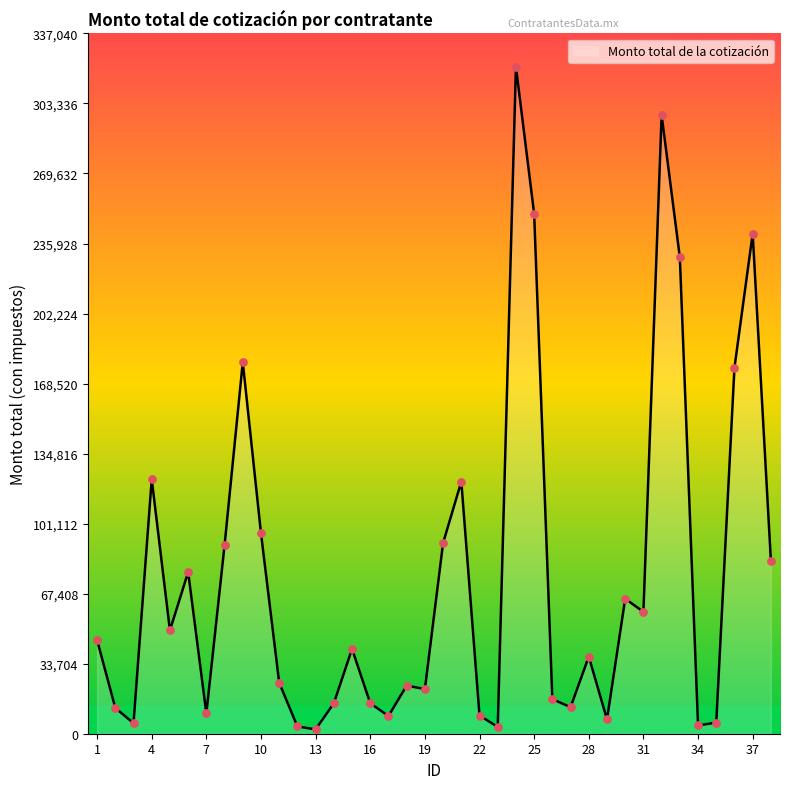

What is the difference between the maximum and minimum values?

318903.3